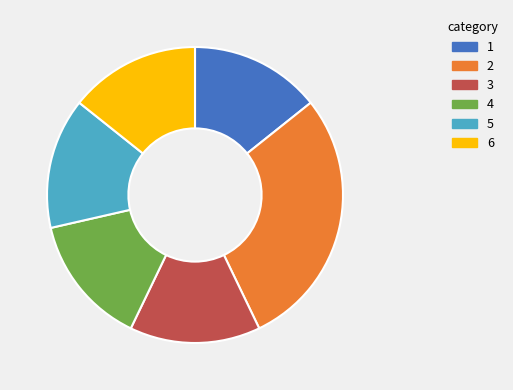

Is 3 the majority of the pie?

No